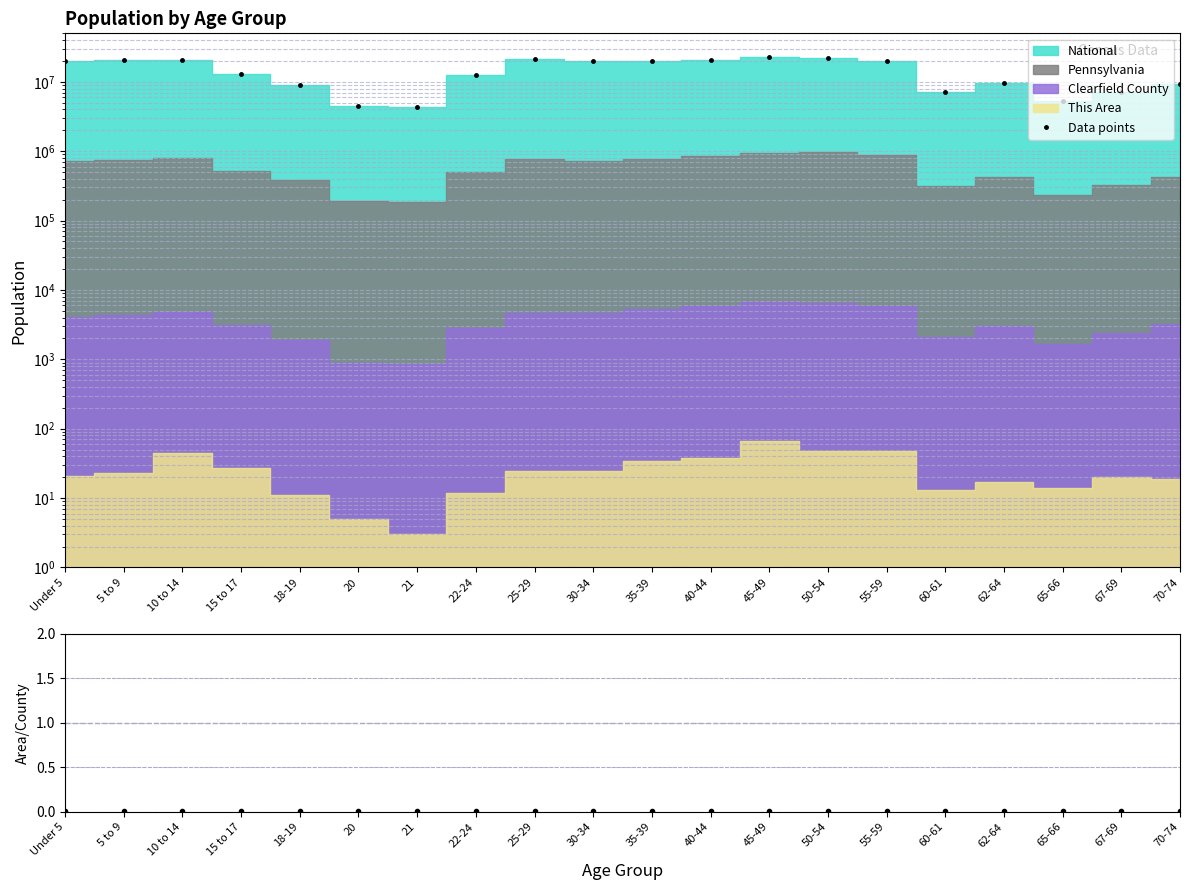

What is the label of the 8th point from the left?

22-24